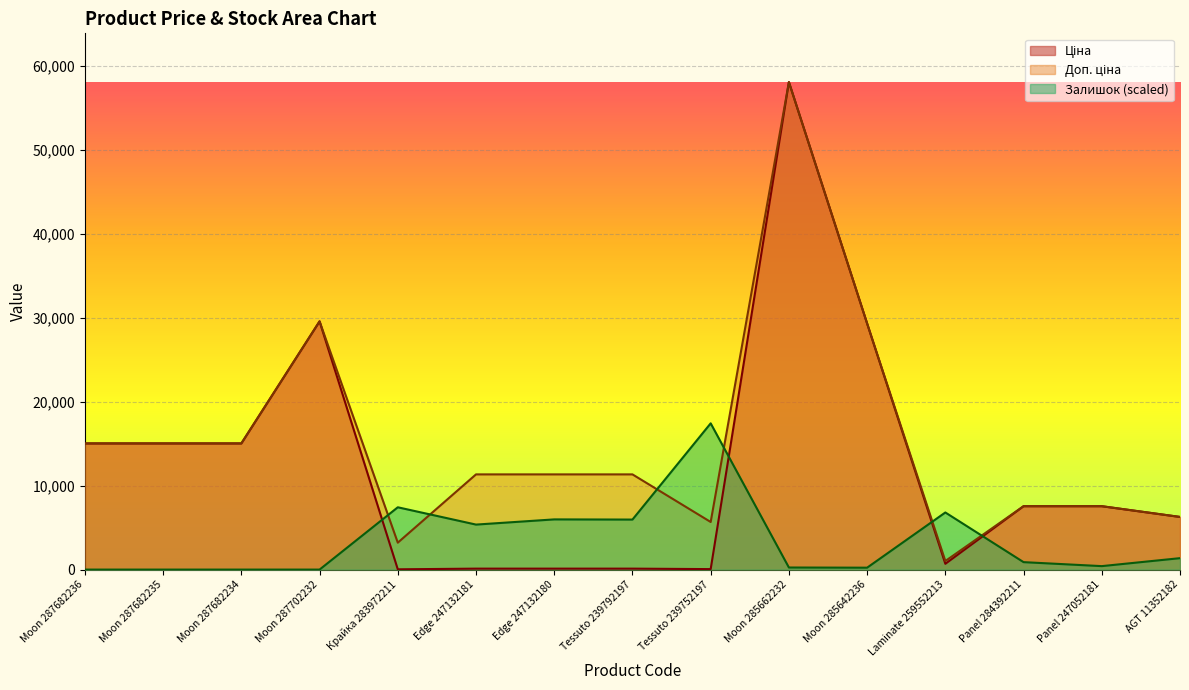

How many data points does each series have?

15